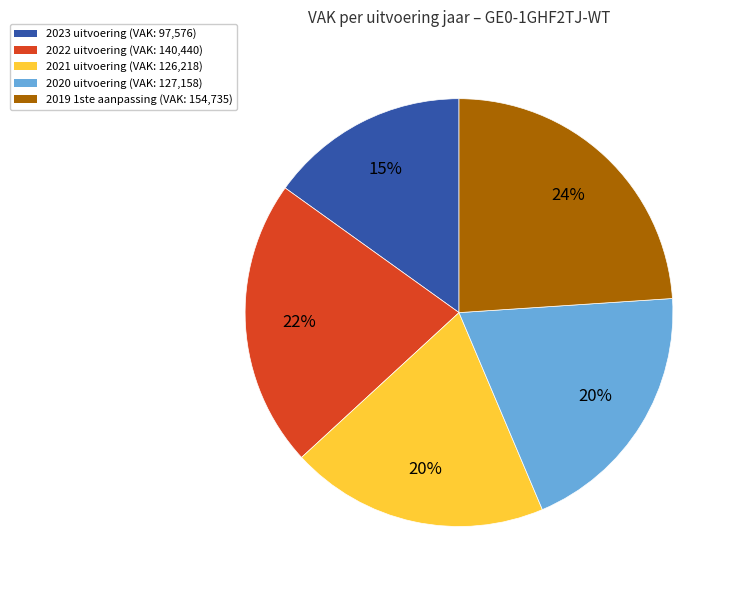

To the nearest percent, what portion does 2021 uitvoering represent?

20%